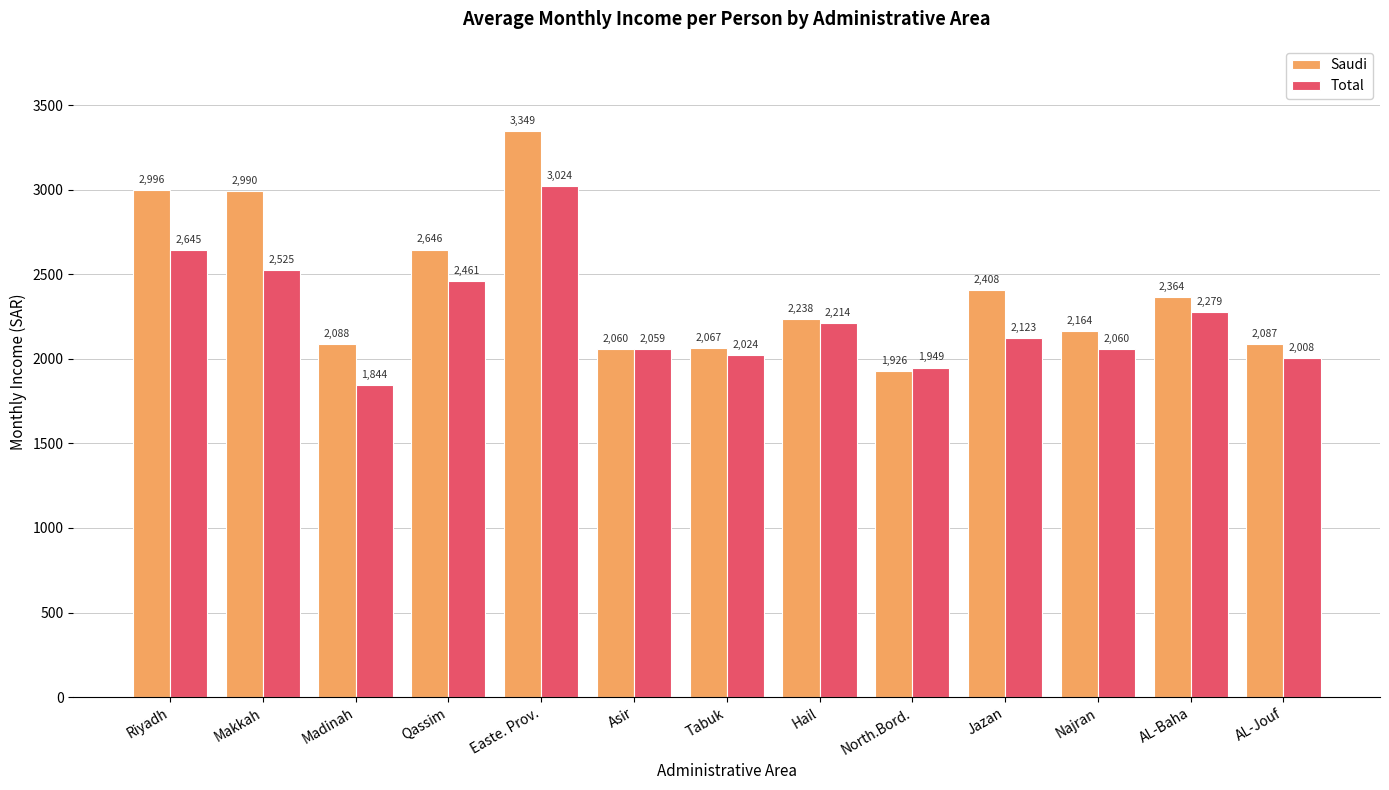

Count the number of categories in the chart.

13